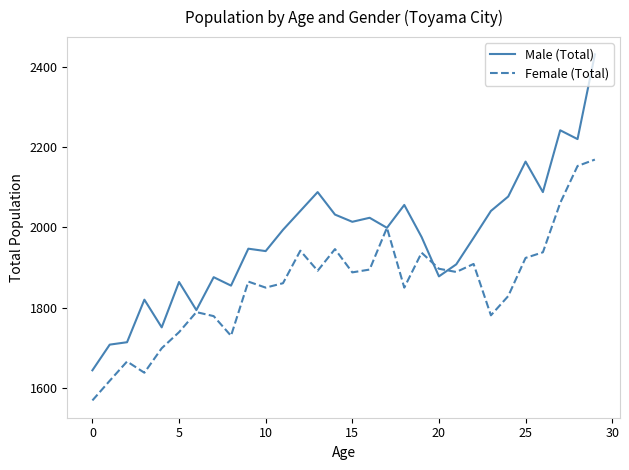

What is the smallest value displayed?

1569